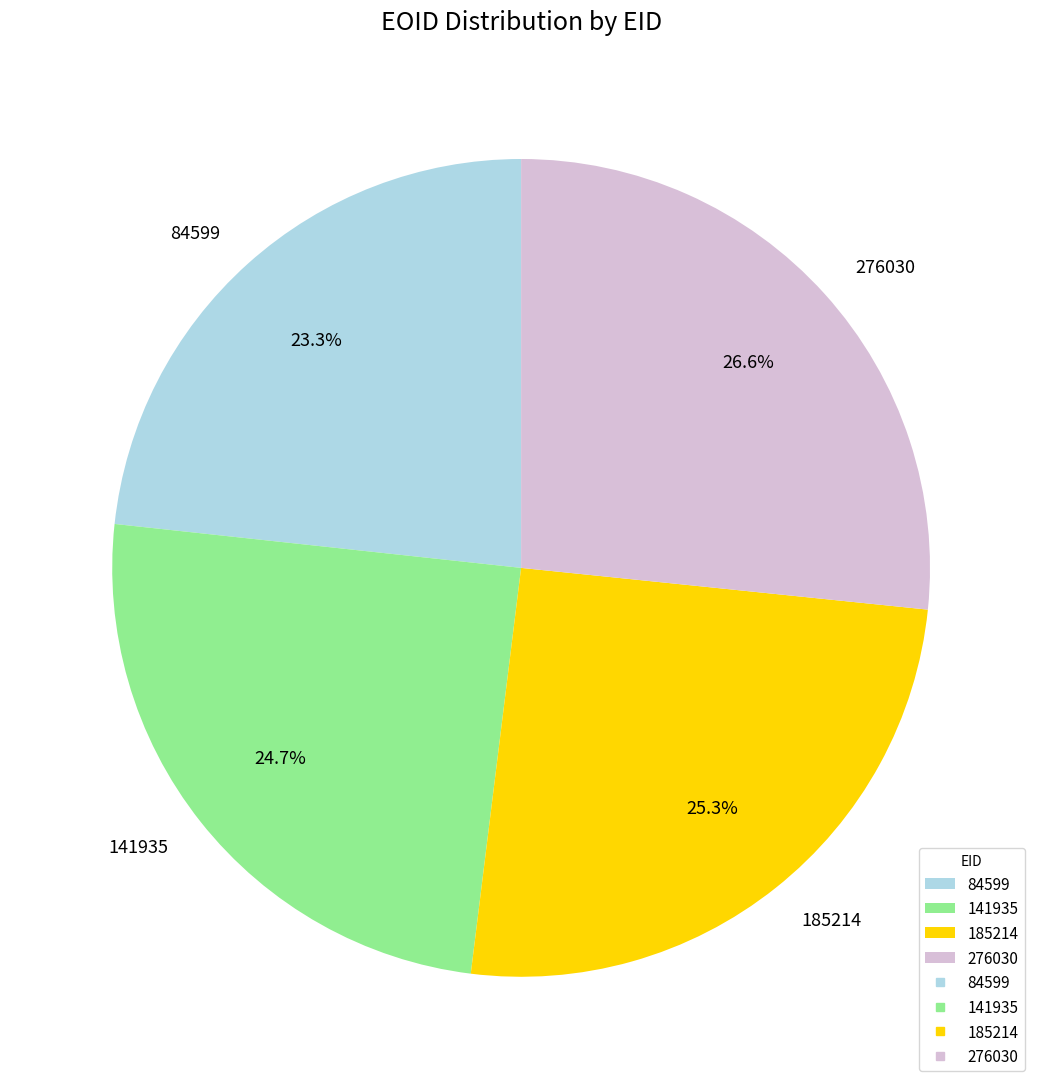

Which slice is the largest?

276030